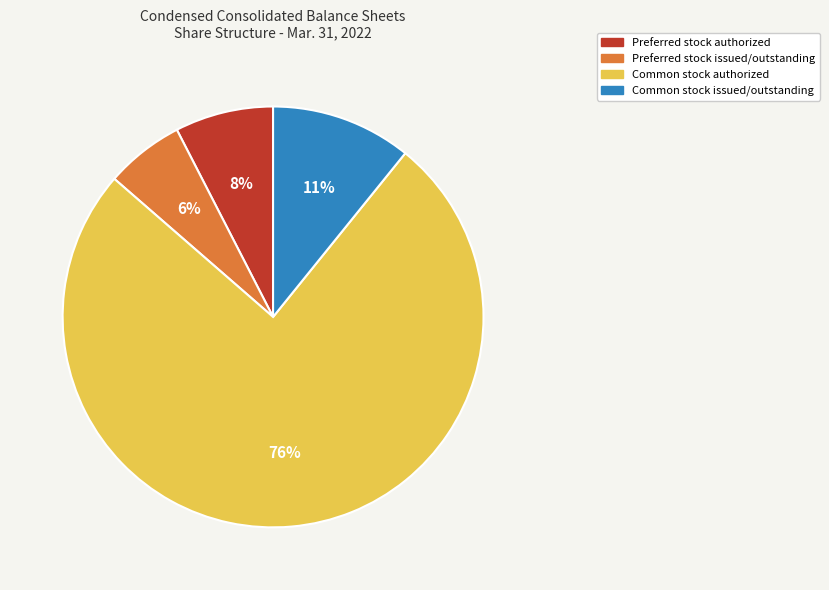

Between Common stock issued/outstanding and Preferred stock issued/outstanding, which is larger?

Common stock issued/outstanding